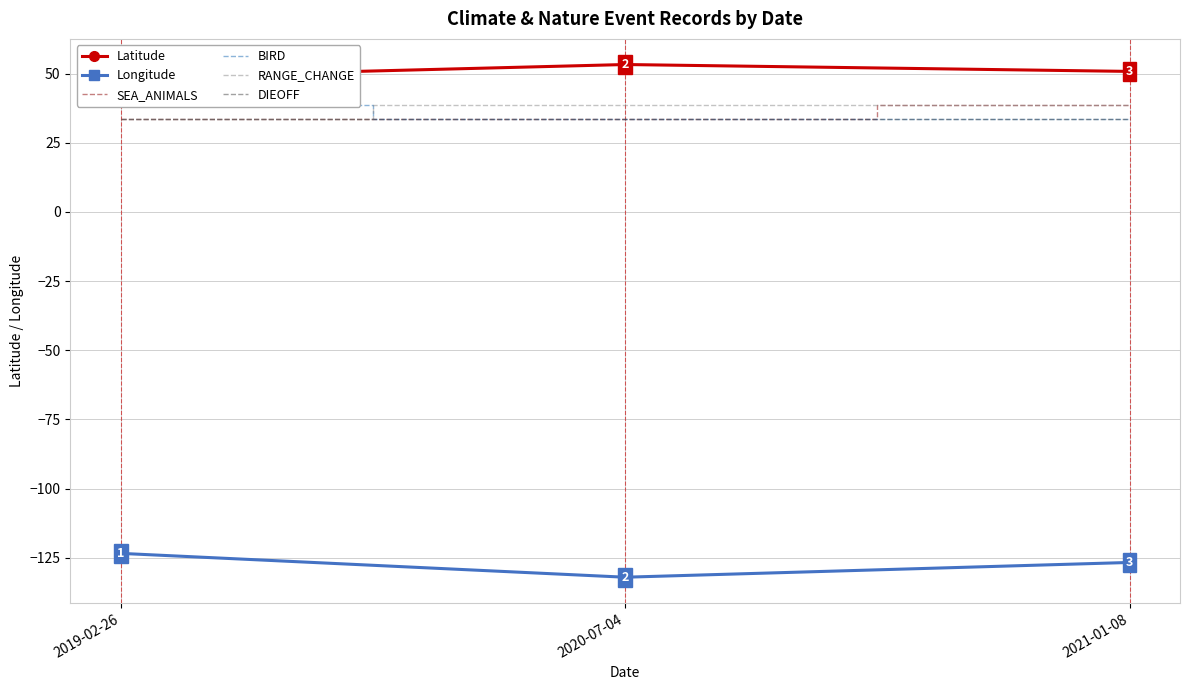

What is the minimum value for BIRD?

33.6